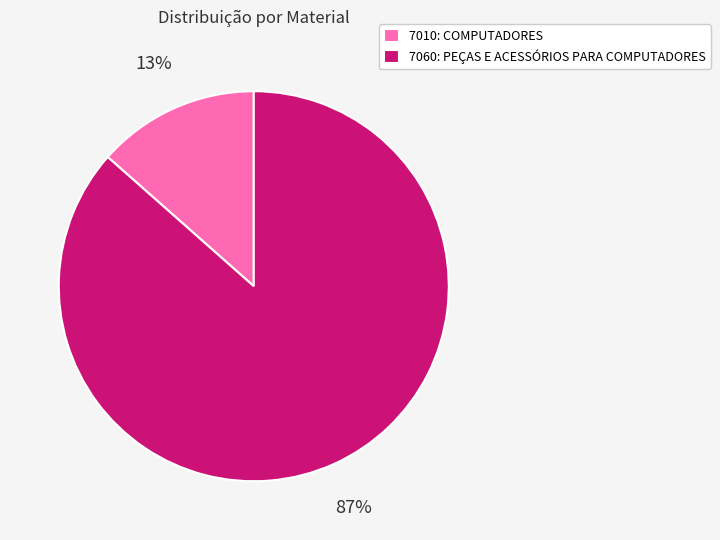

To the nearest percent, what percentage of the pie is 7010: COMPUTADORES?

13%